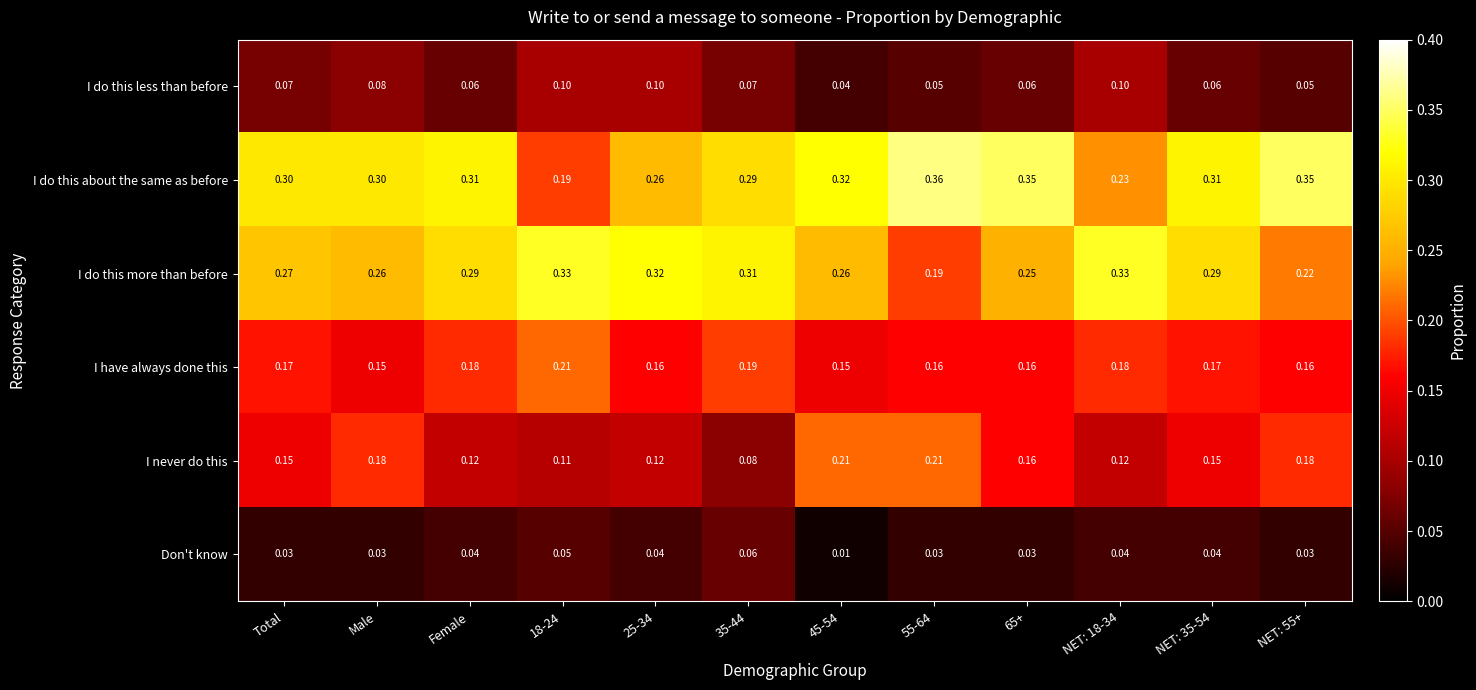

Which series has the largest total across all categories?

I do this about the same as before